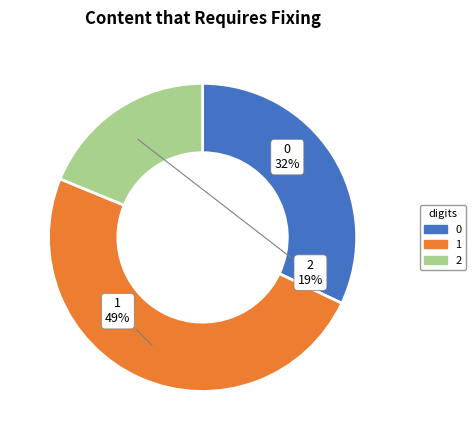

Count the number of slices in the pie.

3